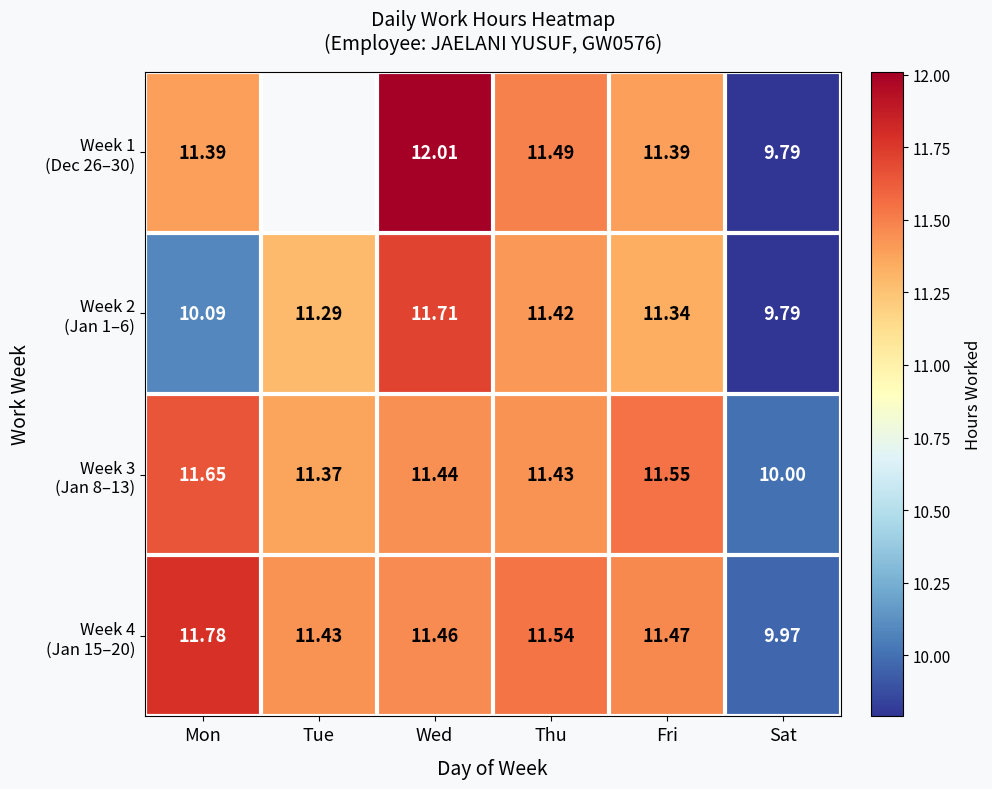

What is the difference between the maximum and minimum values in the Week 1 (Dec 26–30) series?

2.2